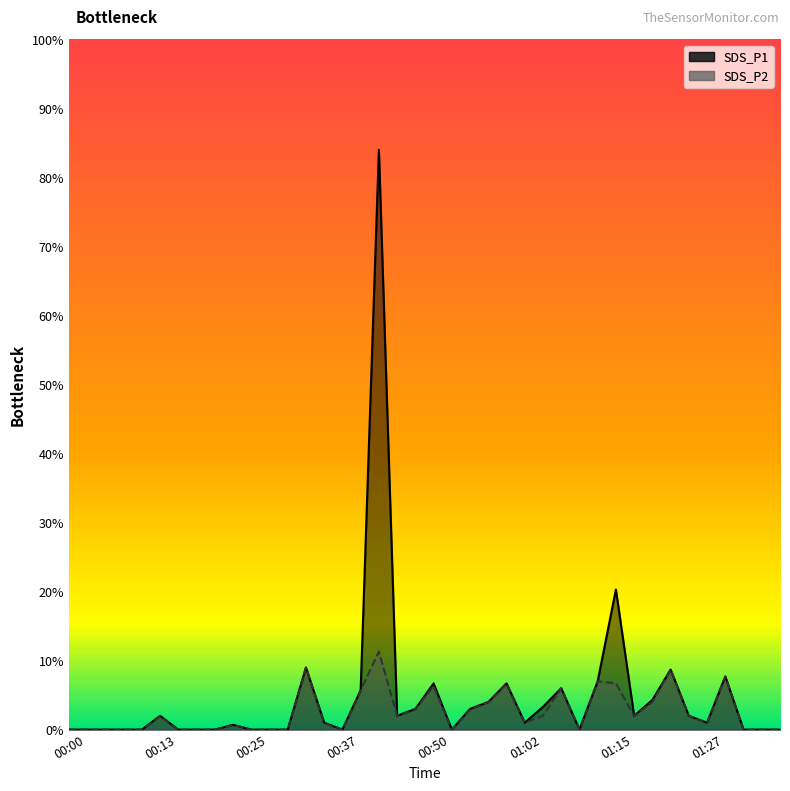

What is the difference between the SDS_P1 values at 00:00 and 01:22?

0.9